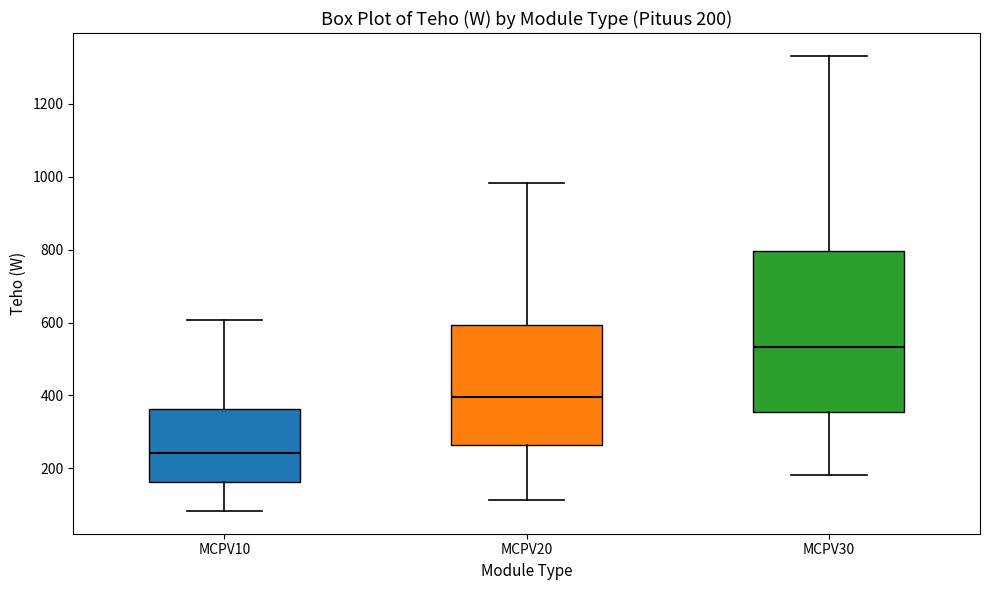

Which box has the lowest median line?

MCPV10